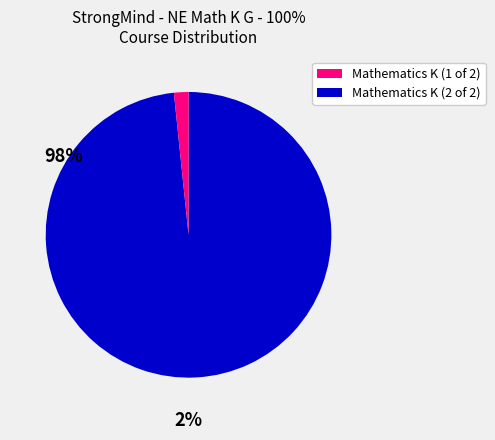

Count the number of slices in the pie.

2